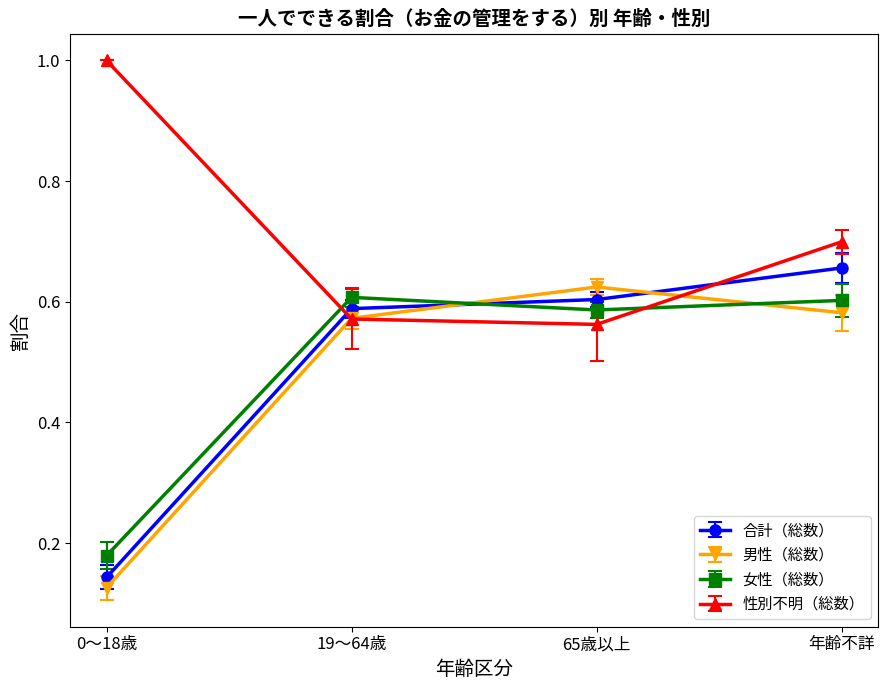

What is the maximum value for 性別不明（総数）?

1.0